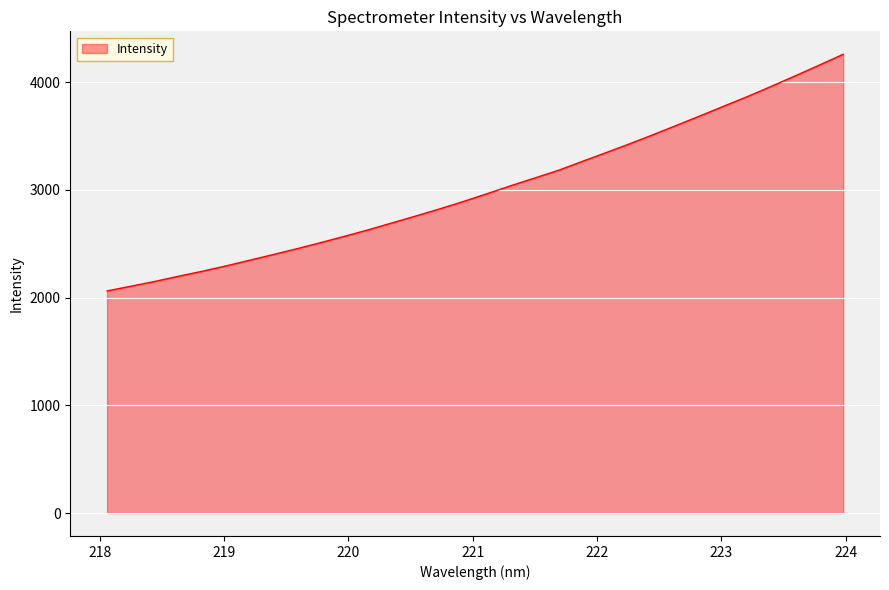

What is the greatest value displayed?

4257.7